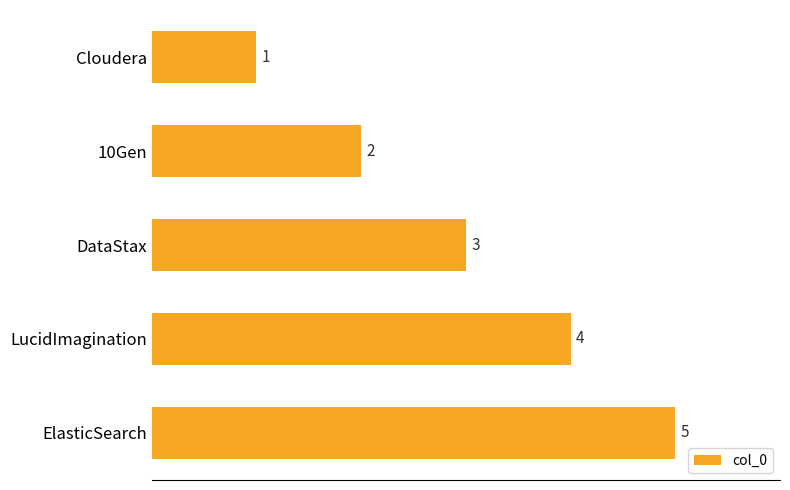

What position from the top is 10Gen?

2